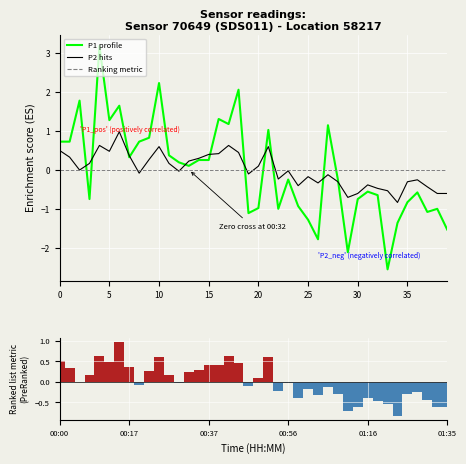

Which series has the largest total across all categories?

P2 (PM2.5 hits)